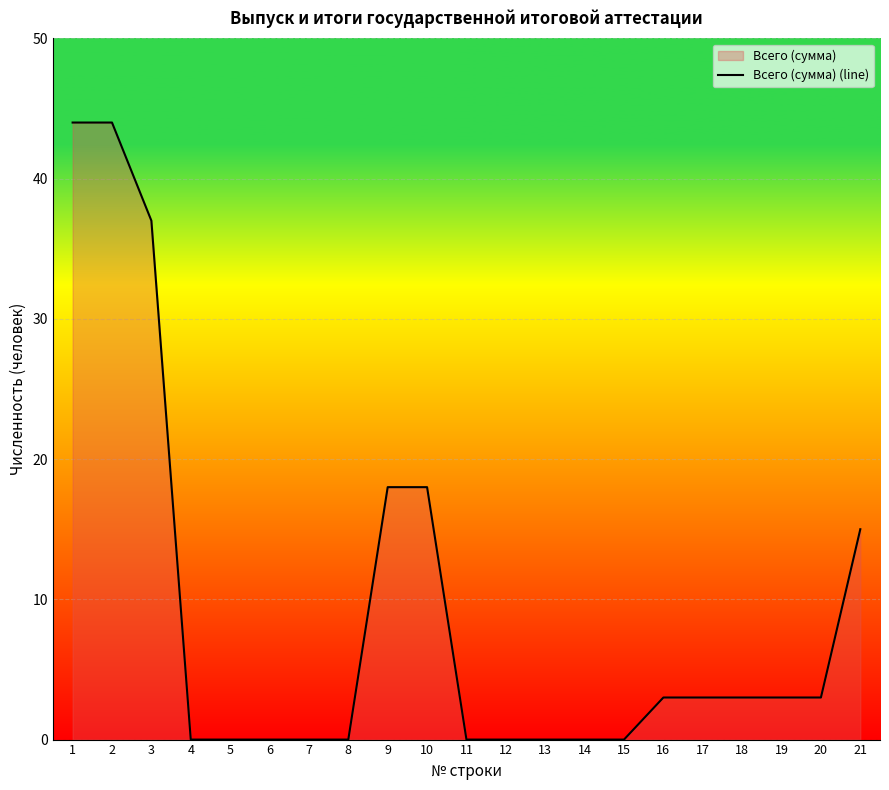

What is the average value?

9